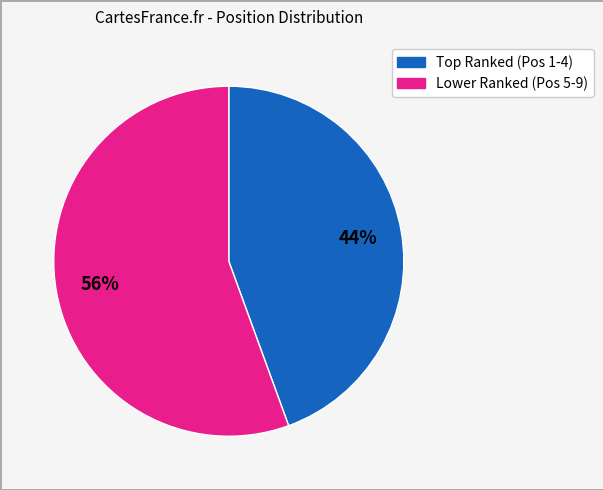

Is there any slice that represents more than half of the pie?

Yes